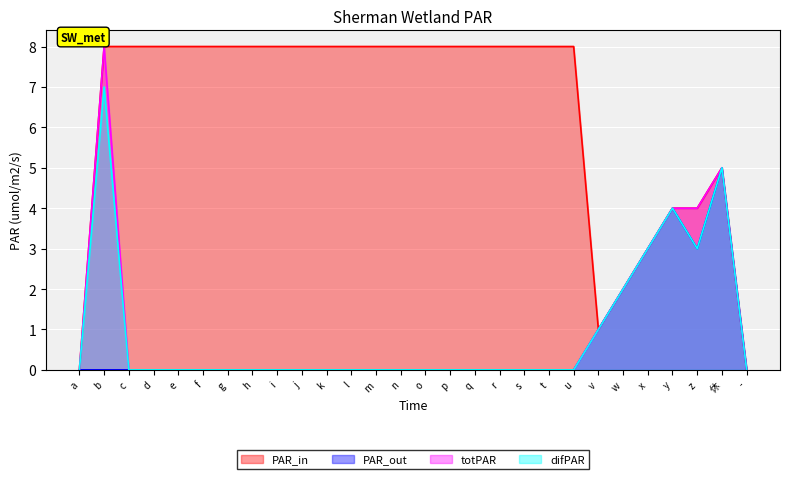

At which label does difPAR reach its minimum?

a